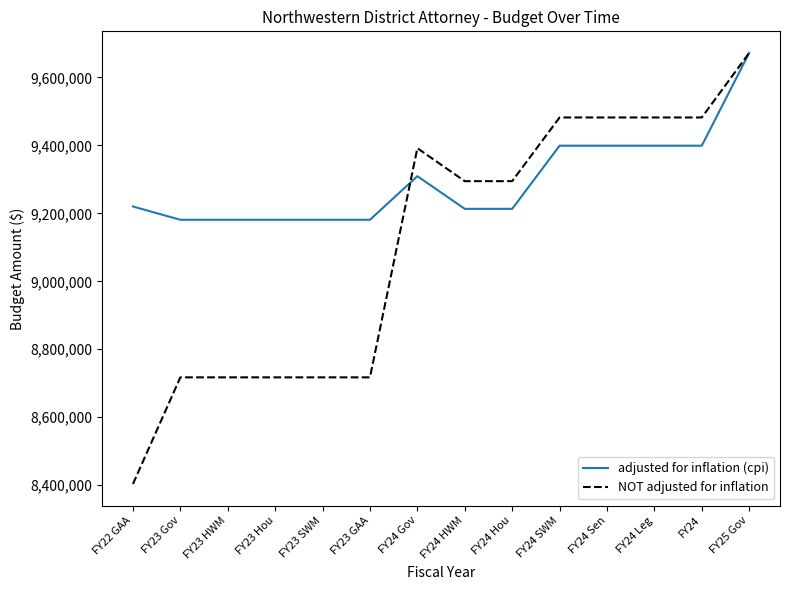

At which category does the chart reach its minimum across all series?

FY22 GAA